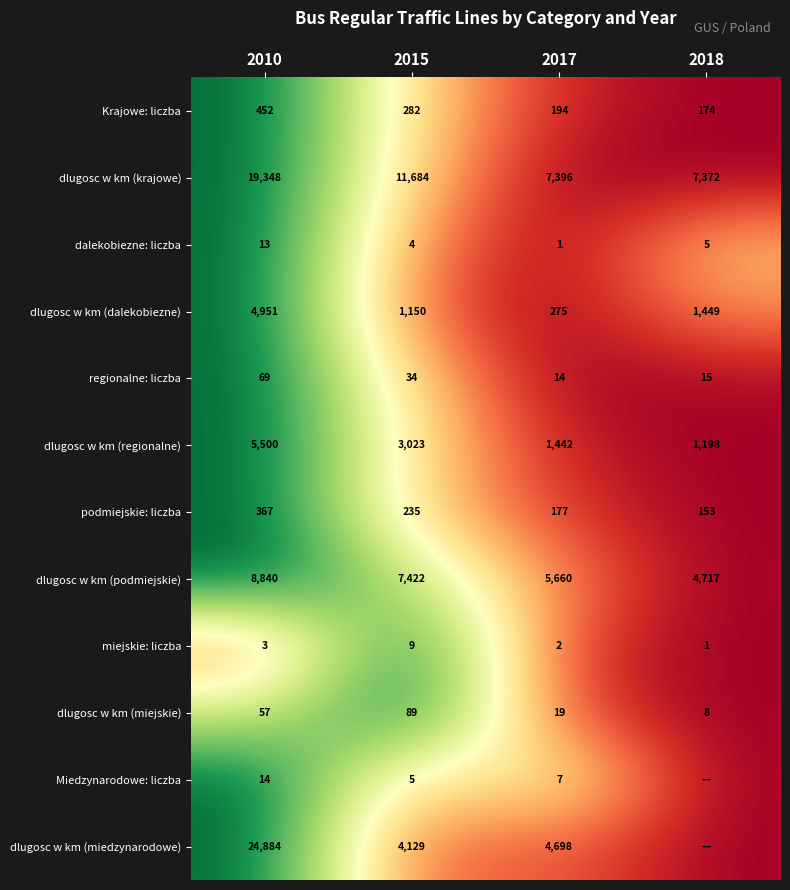

Is the value of Miedzynarodowe: liczba at 2015 greater than the value of dlugosc w km (miedzynarodowe) at 2010?

No